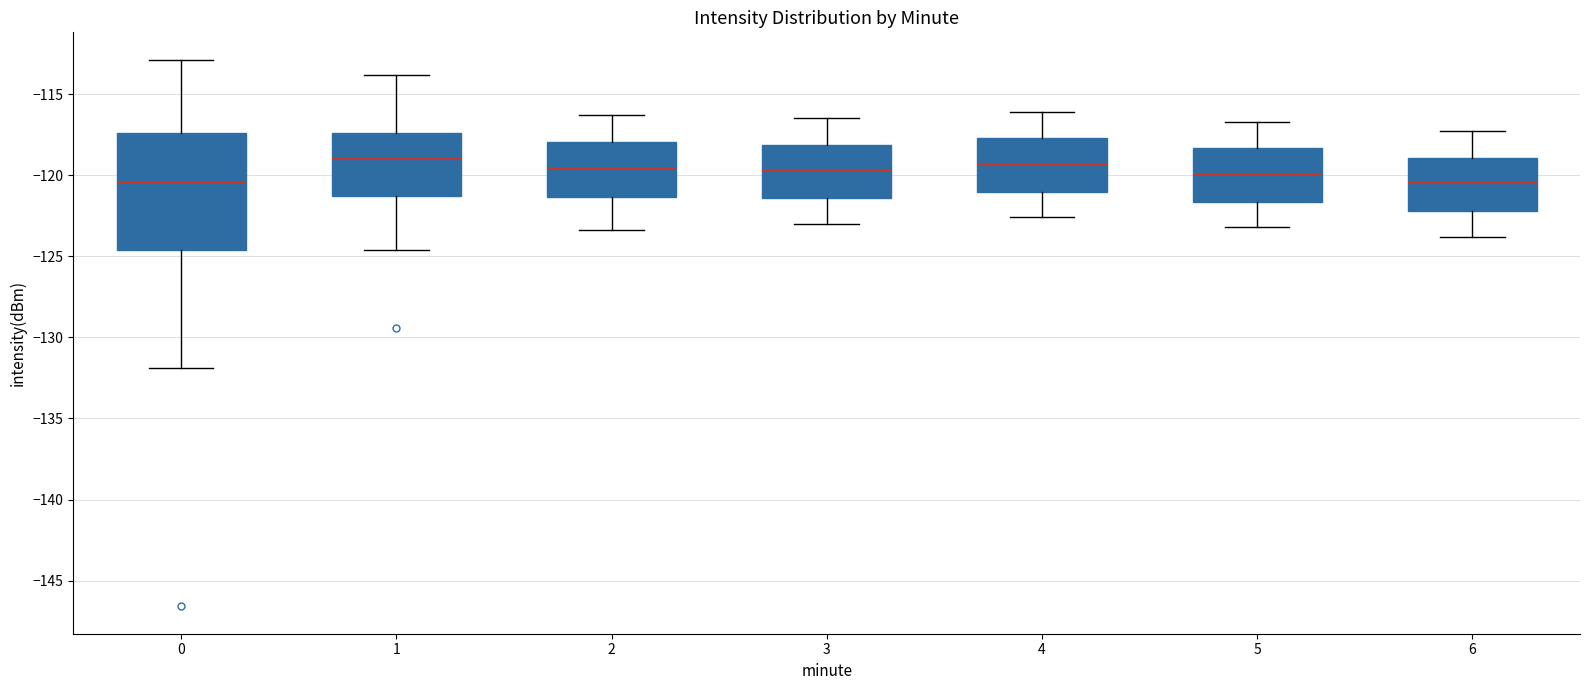

Which box is the tallest, from its lower edge to its upper edge?

0